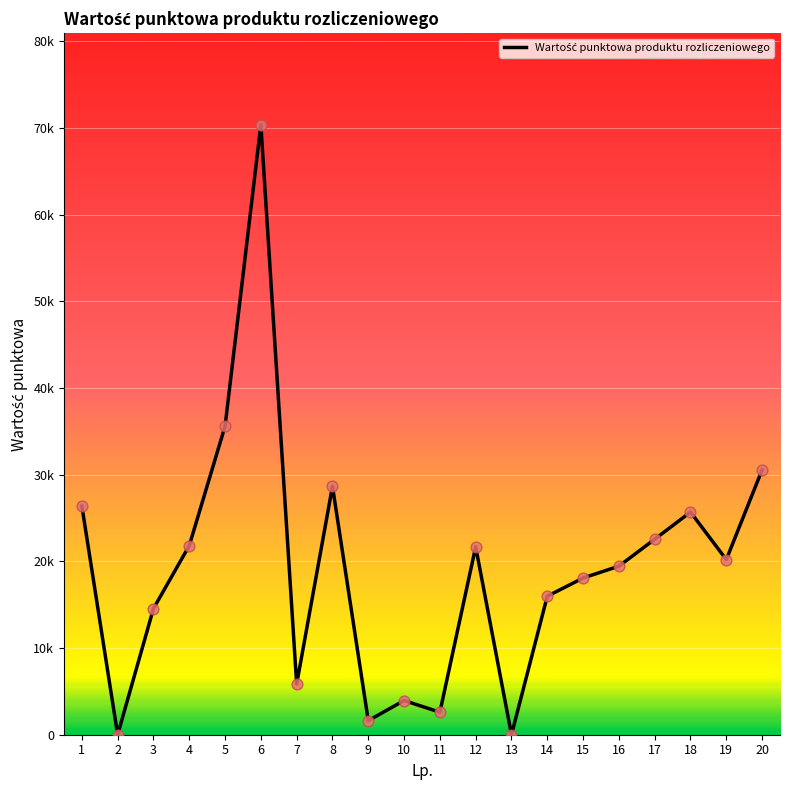

Approximately how many times larger is the value at 17 compared to 5?

0.6